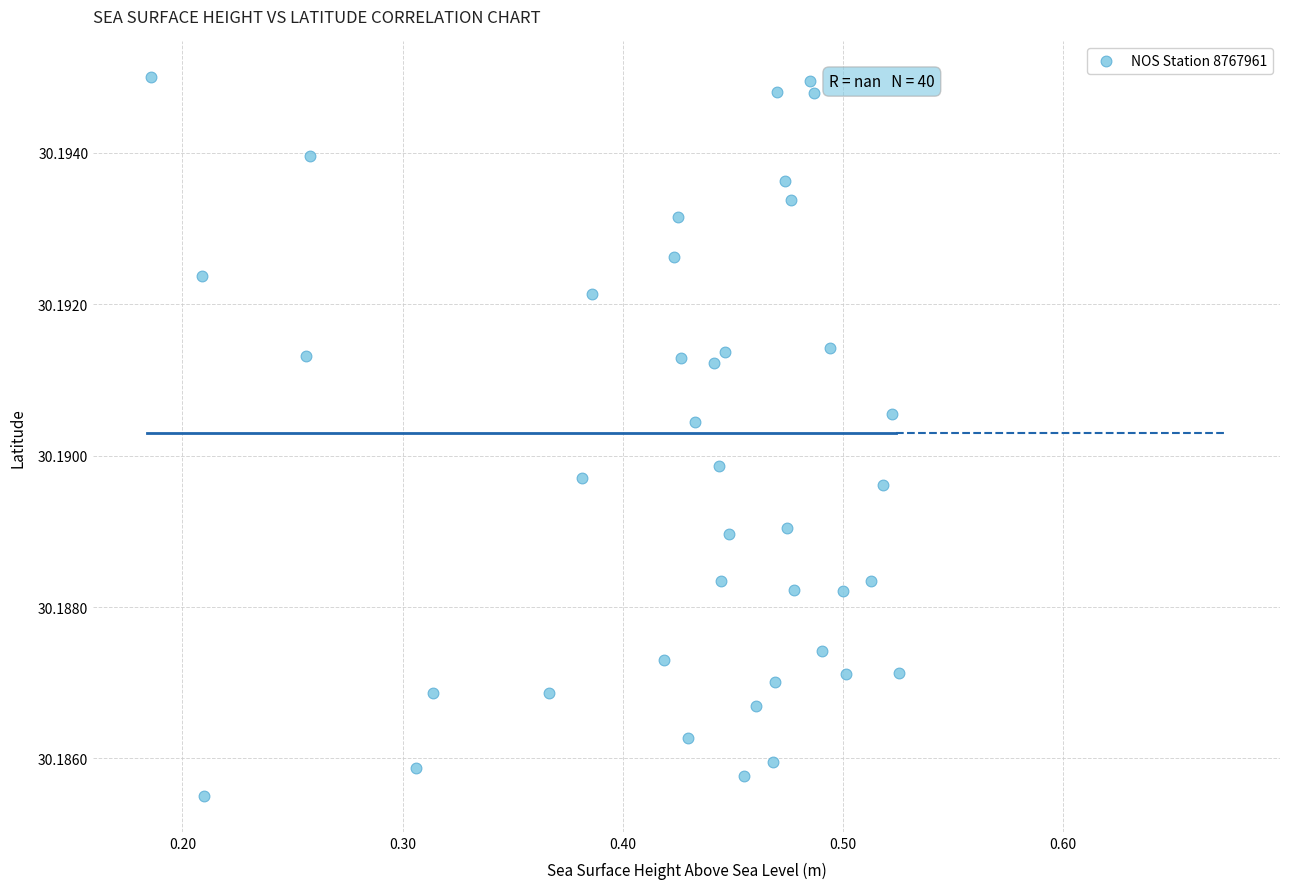

What is the range of X values (max minus min)?

0.3